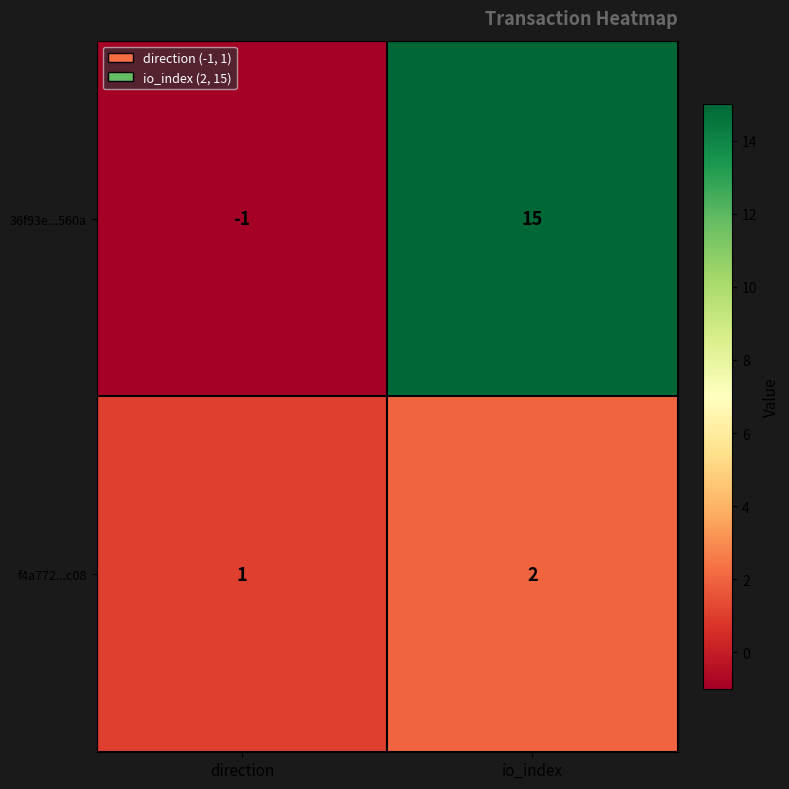

At which label does f4a772...c08 reach its peak?

io_index